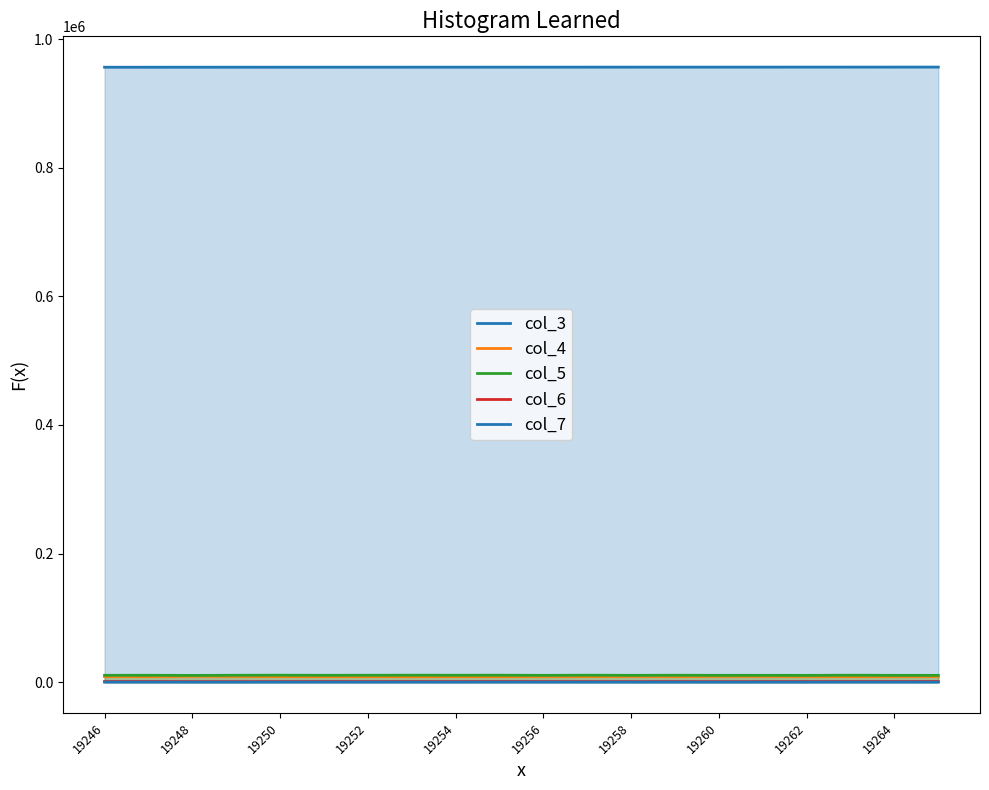

At how many categories does at least one series exceed 530341?

20